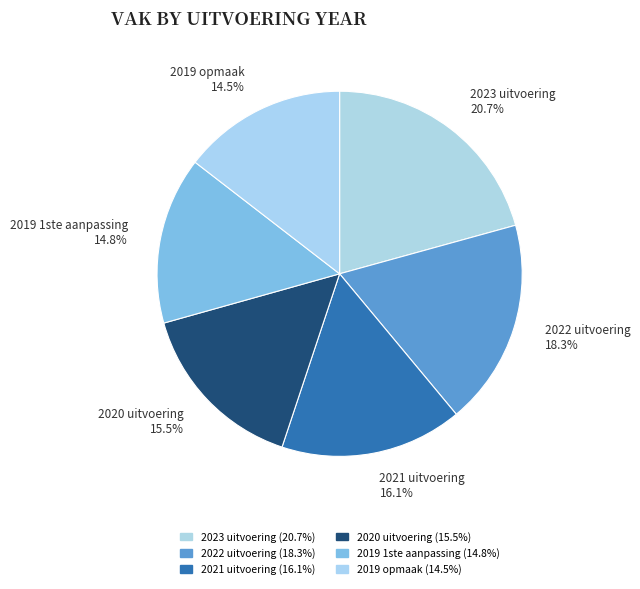

Is there any slice that represents more than half of the pie?

No